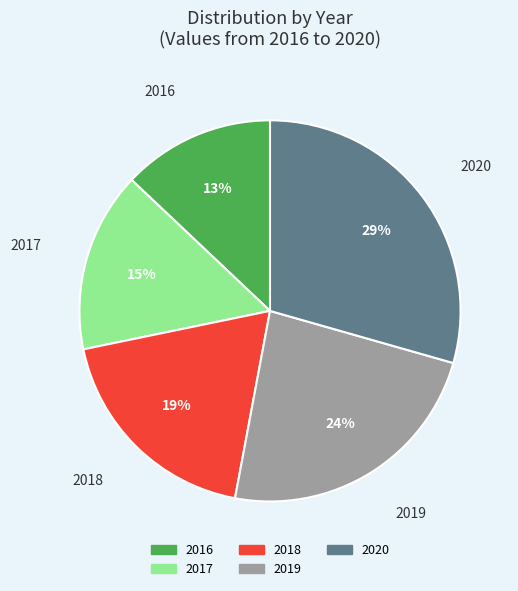

To the nearest percent, what portion does 2016 represent?

13%